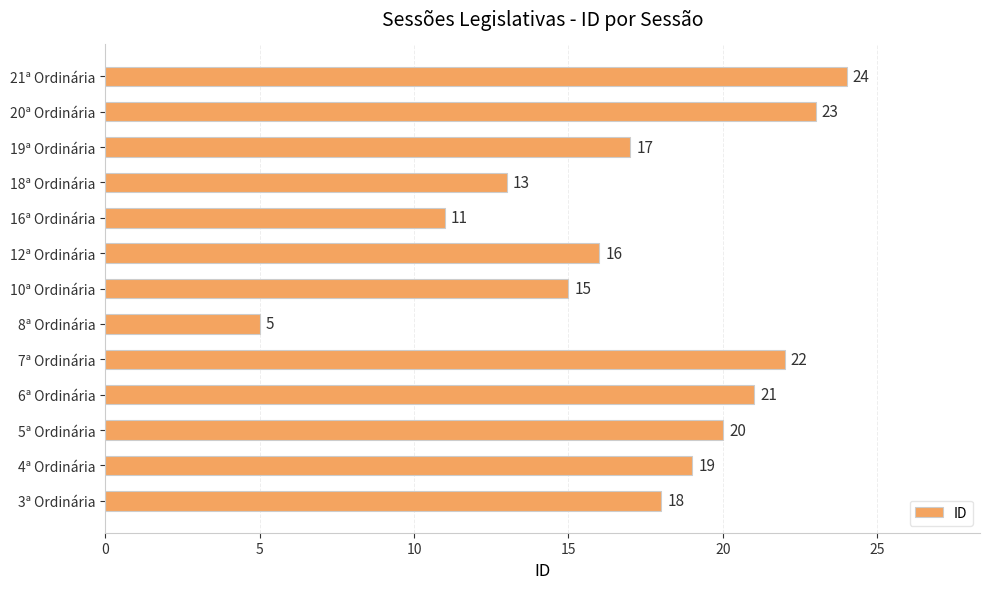

At which label is the value closest to 14?

18ª Ordinária